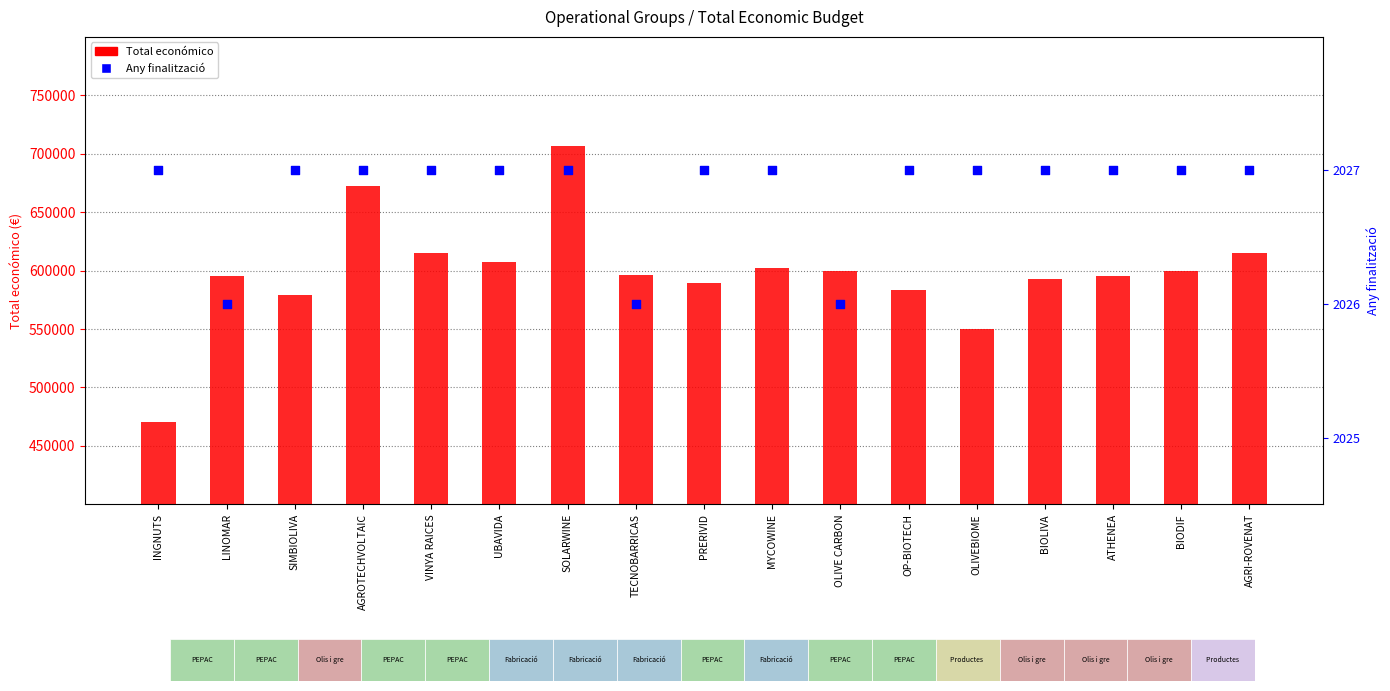

Which series has the largest total across all categories?

Total económico